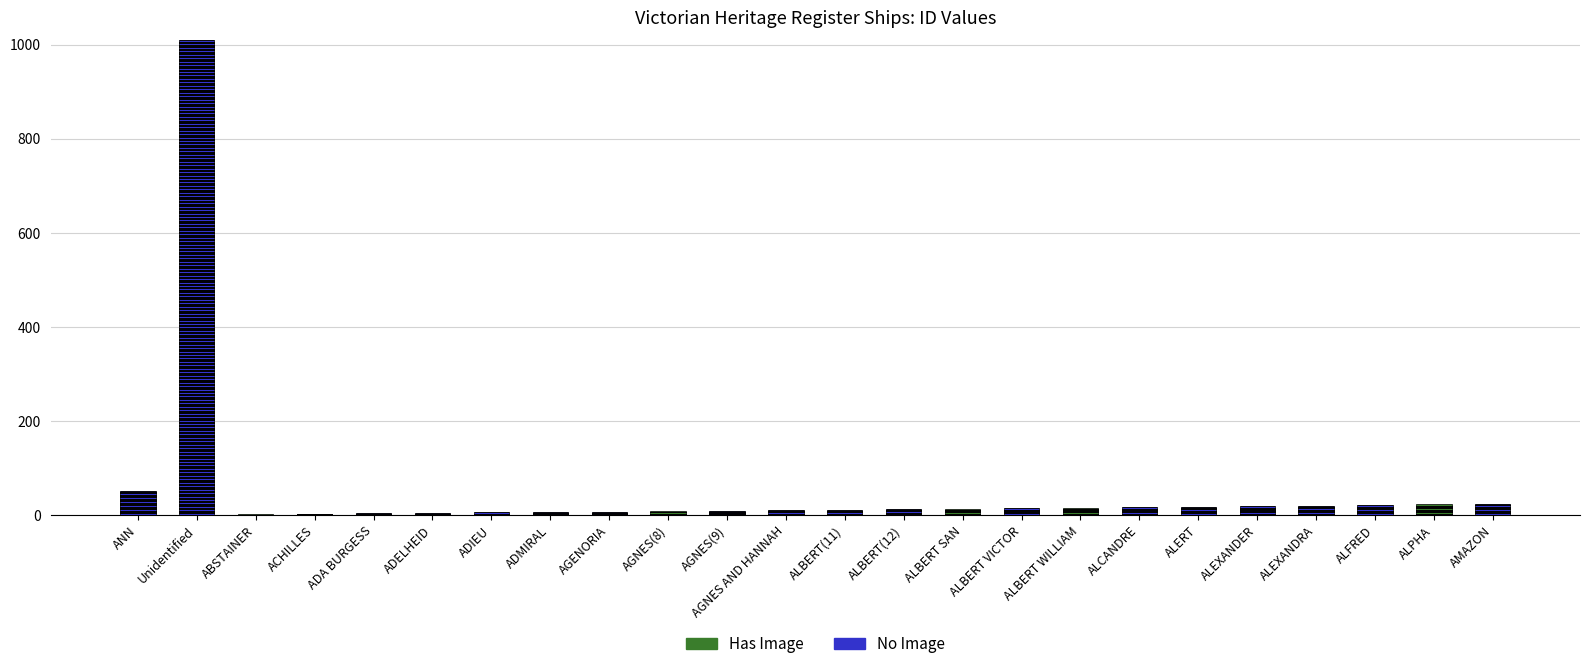

Are the bars horizontal?

No